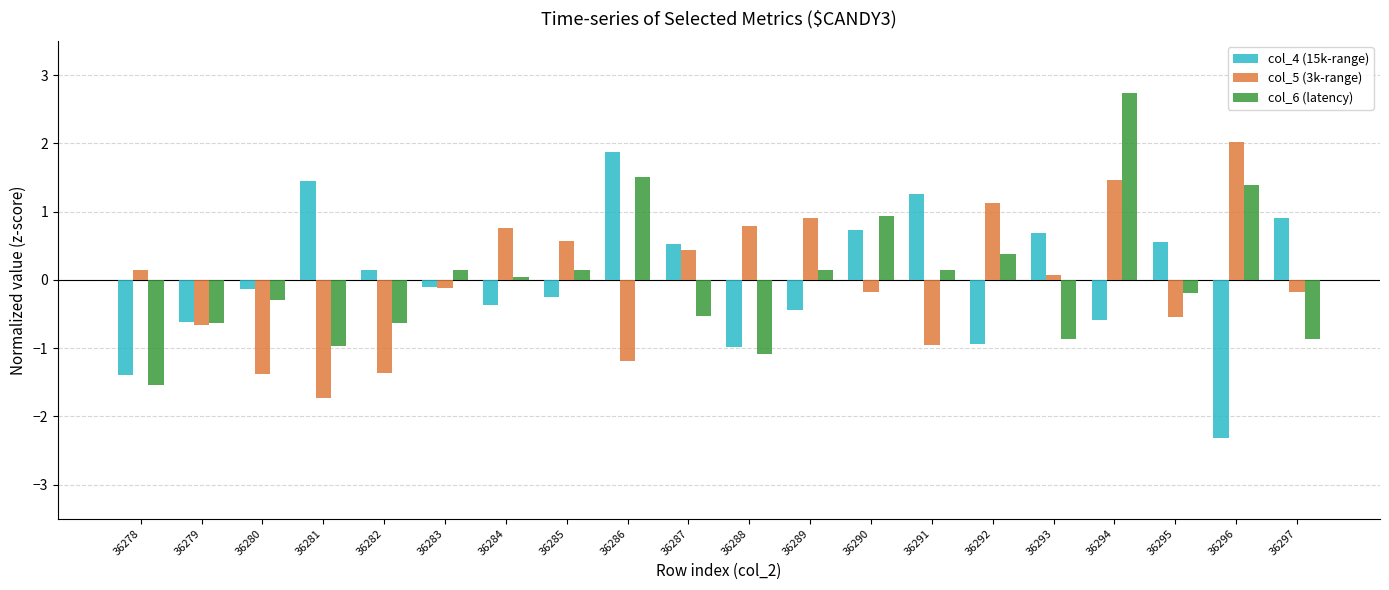

How many positive values does the col_5 (3k-range) series have?

10